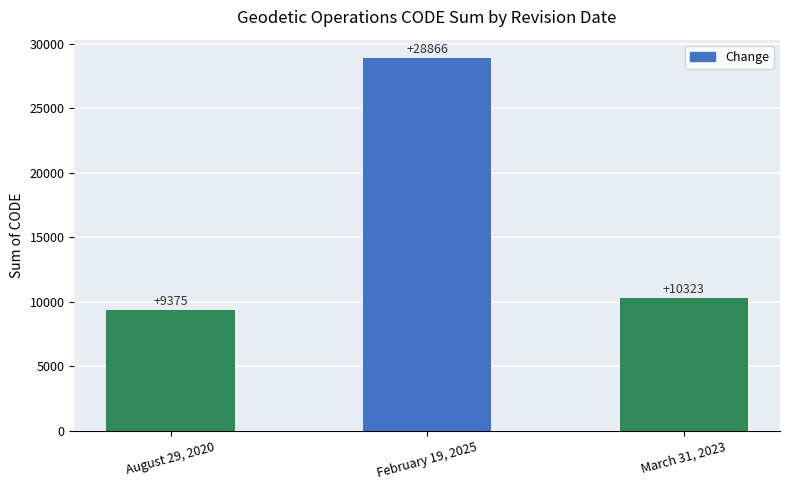

True or false: the data shows 5353 at August 29, 2020.

False